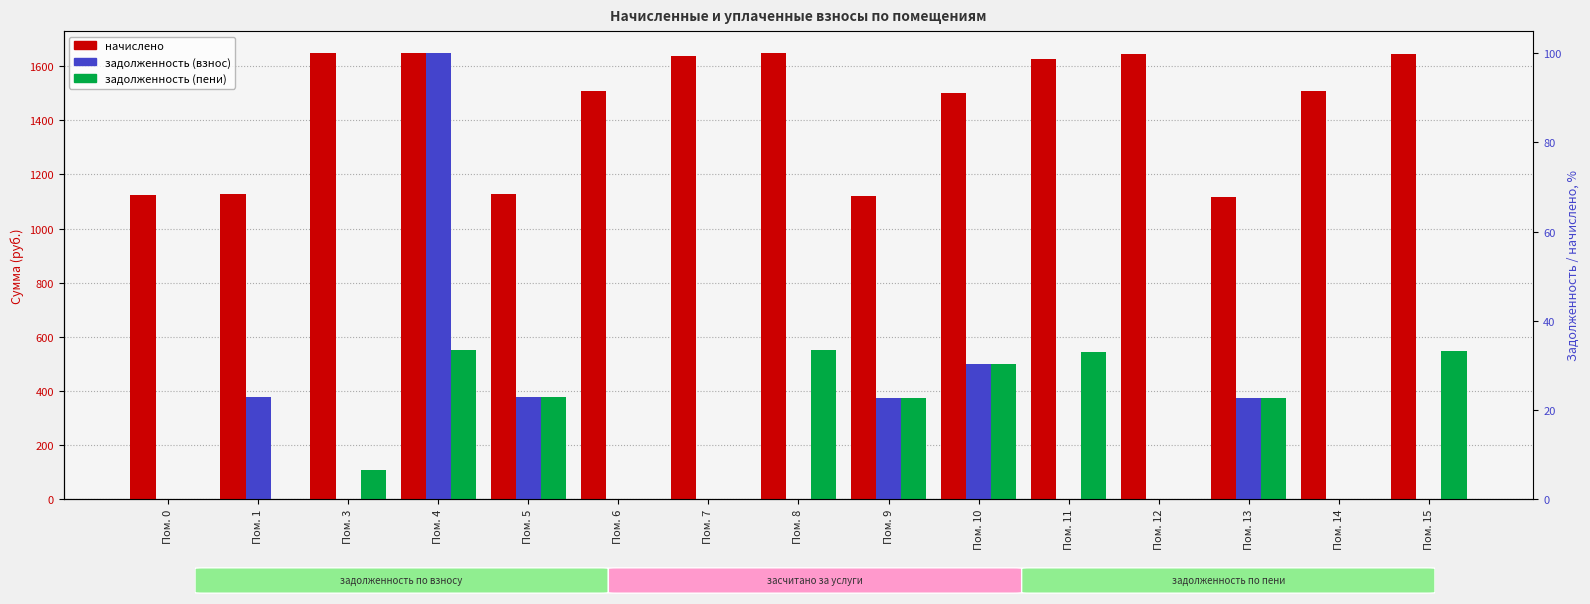

How many bars are there in each group?

3